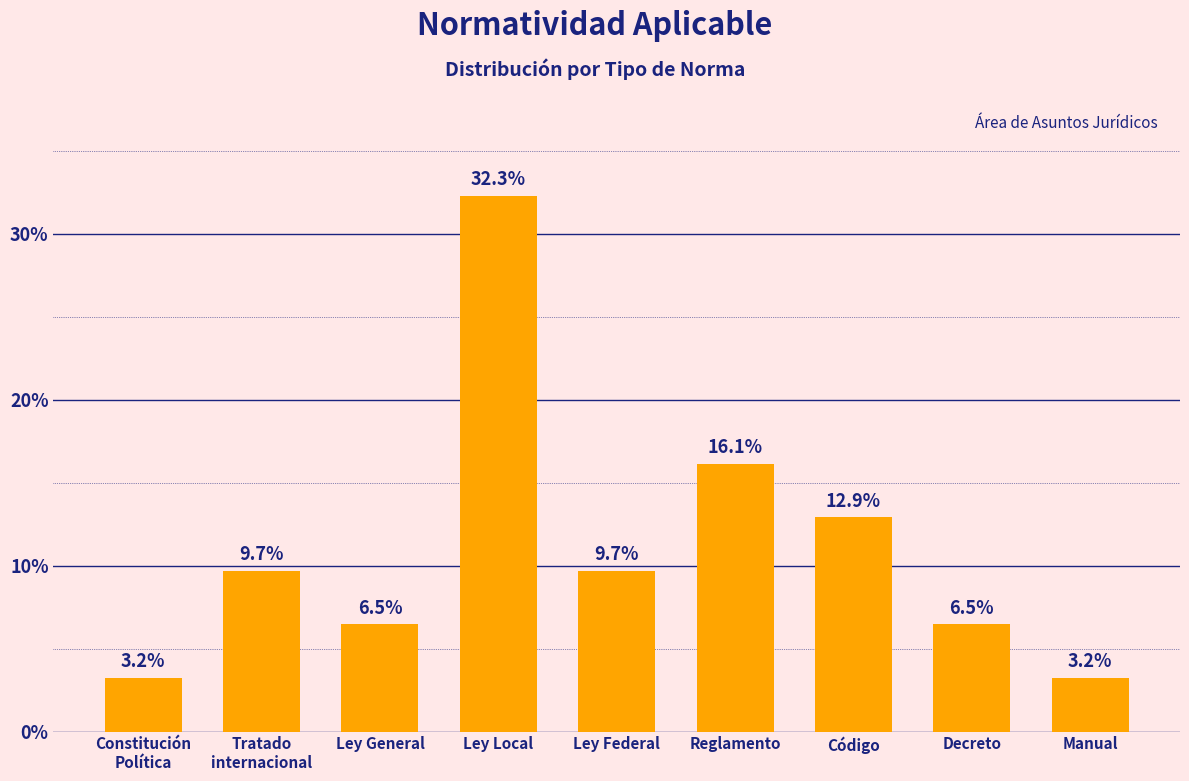

What position from the left is Código?

7